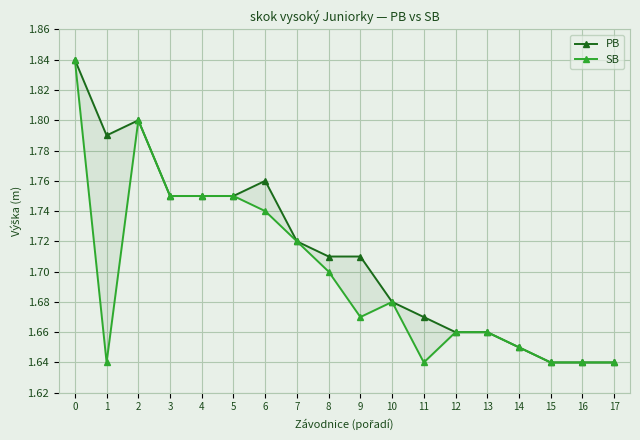

Reading left to right, transcribe all the data shown in this chart.

PB: 0=1.8	1=1.8	2=1.8	3=1.8	4=1.8	5=1.8	6=1.8	7=1.7	8=1.7	9=1.7	10=1.7	11=1.7	12=1.7	13=1.7	14=1.6	15=1.6	16=1.6	17=1.6
SB: 0=1.8	1=1.6	2=1.8	3=1.8	4=1.8	5=1.8	6=1.7	7=1.7	8=1.7	9=1.7	10=1.7	11=1.6	12=1.7	13=1.7	14=1.6	15=1.6	16=1.6	17=1.6